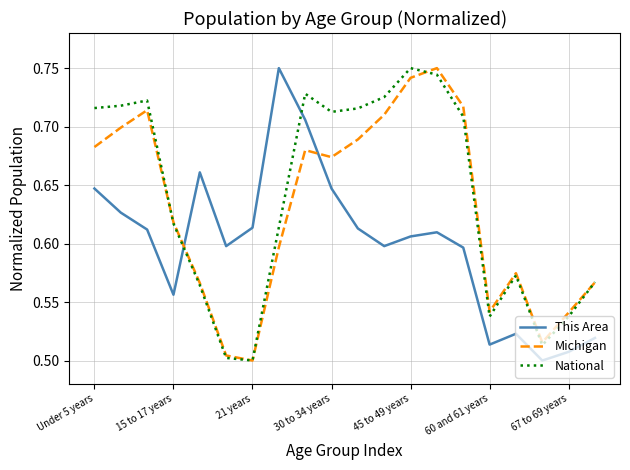

At how many categories does at least one series exceed 0?

20